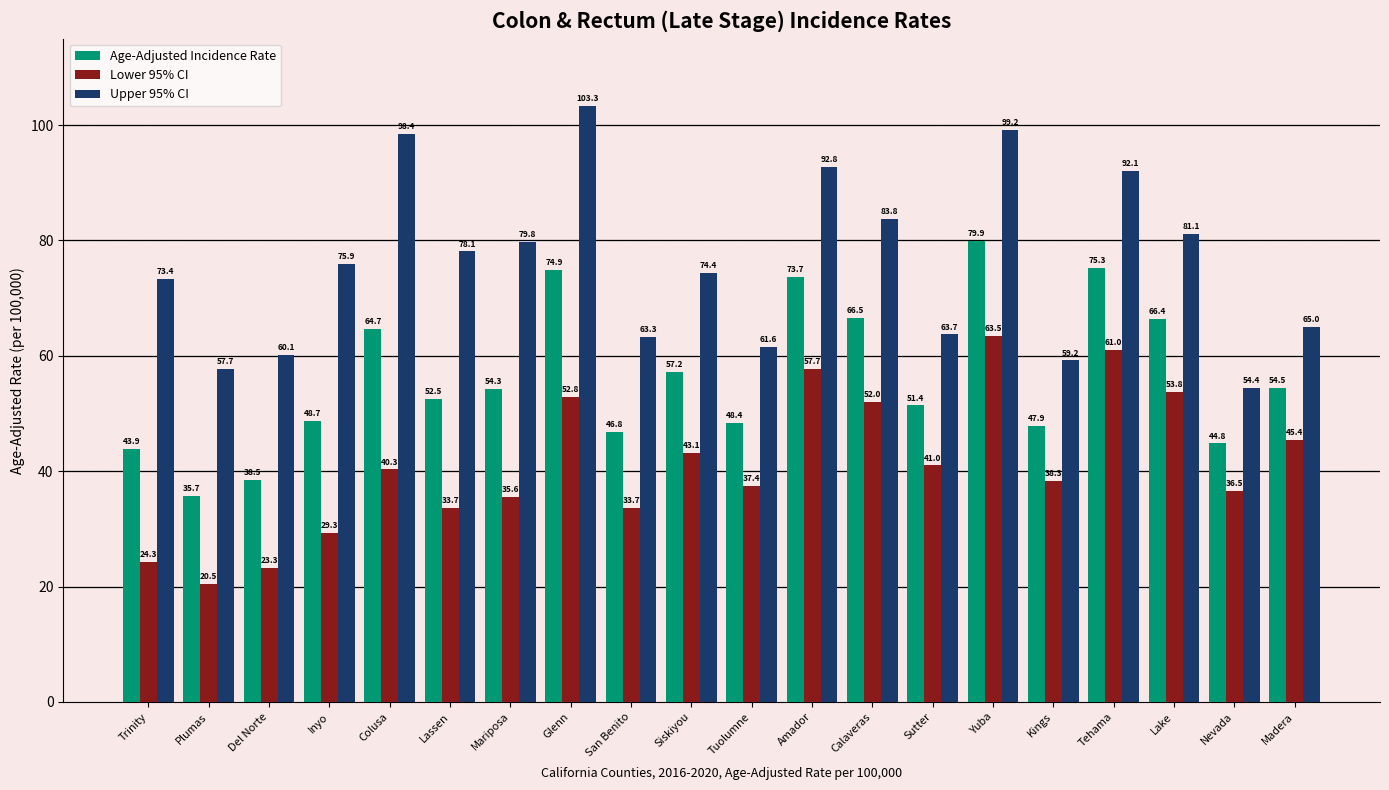

List the labels in order of Upper 95% CI value, largest first.

Glenn, Yuba, Colusa, Amador, Tehama, Calaveras, Lake, Mariposa, Lassen, Inyo, Siskiyou, Trinity, Madera, Sutter, San Benito, Tuolumne, Del Norte, Kings, Plumas, Nevada